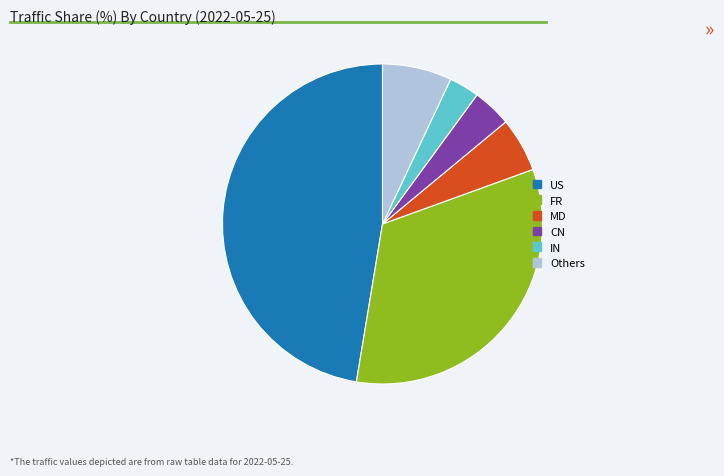

How many slices are in this pie chart?

6